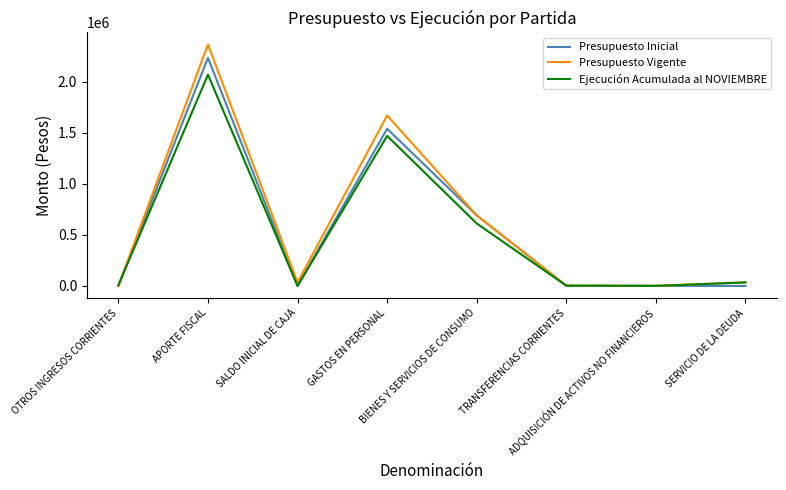

In Ejecución Acumulada al NOVIEMBRE, how many points are higher than both neighbors (excluding endpoints)?

2